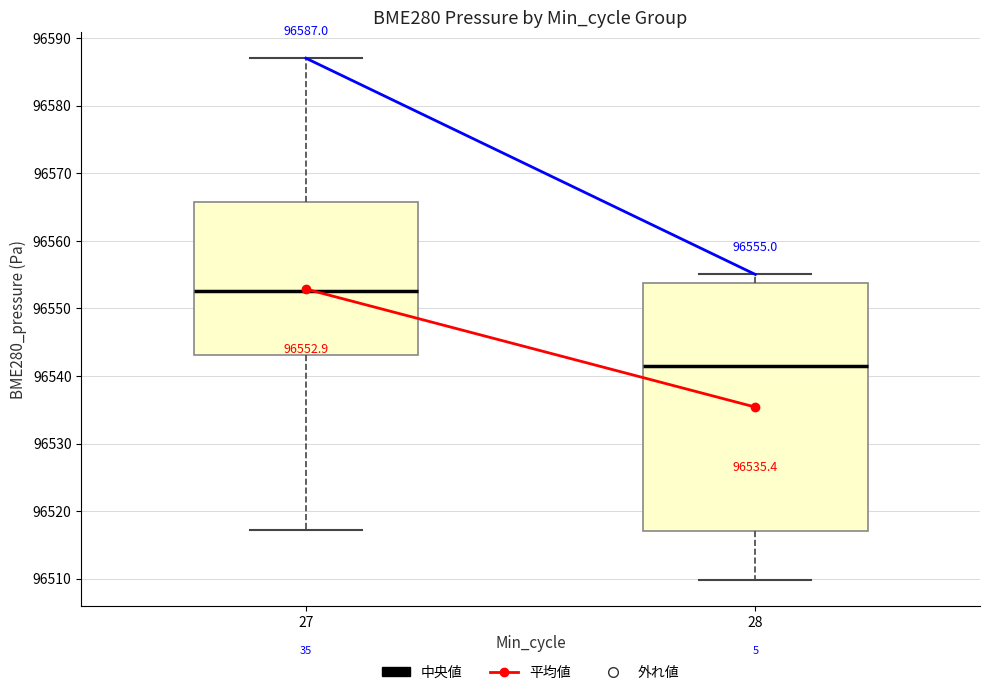

Which box has the highest median line?

27